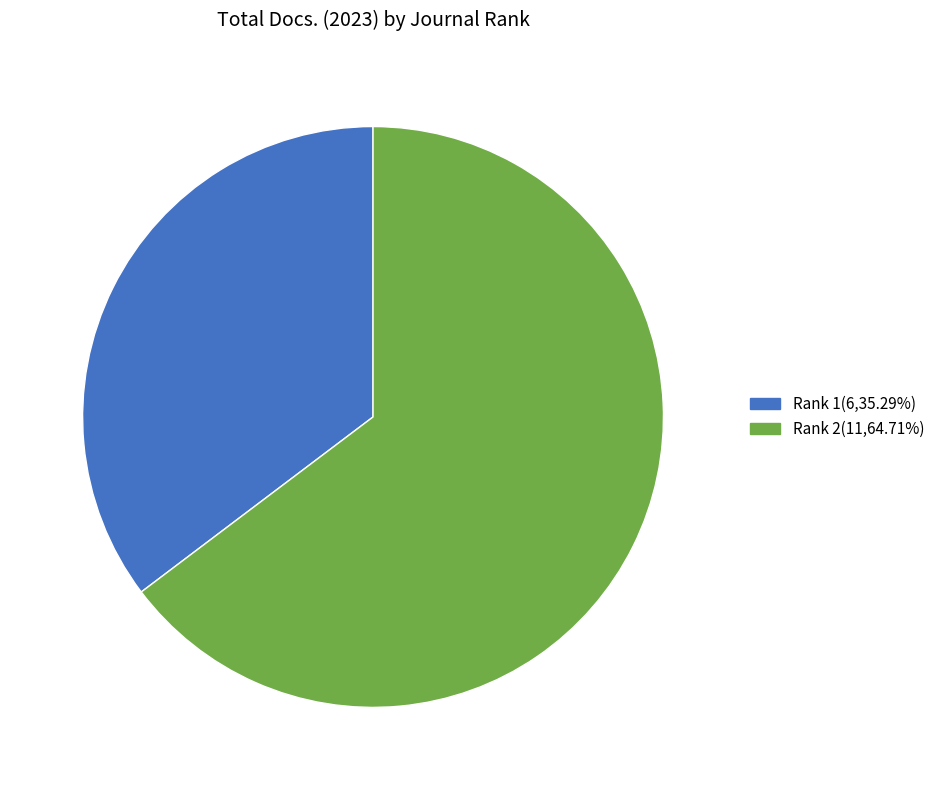

Do Rank 1(6,35.29%) and Rank 2(11,64.71%) together represent more than half of the pie?

Yes